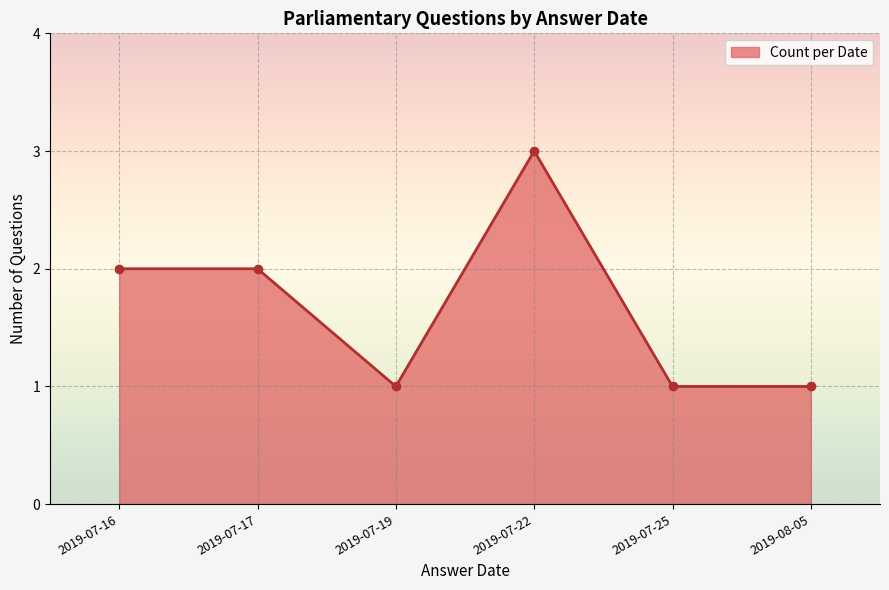

What position from the left is 2019-07-19?

3